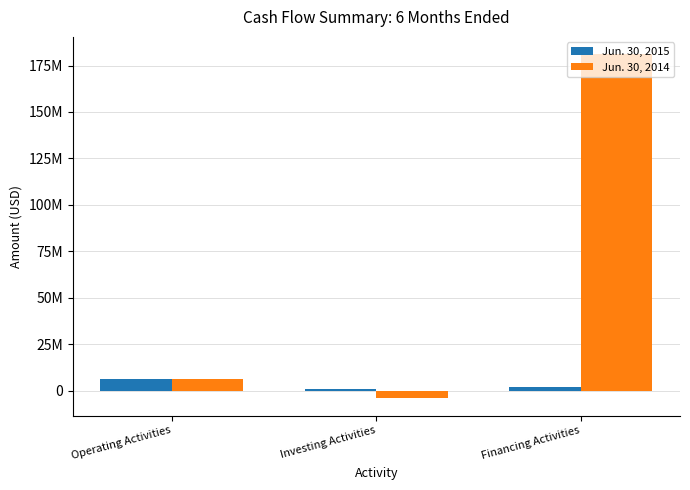

Are the bars horizontal?

No